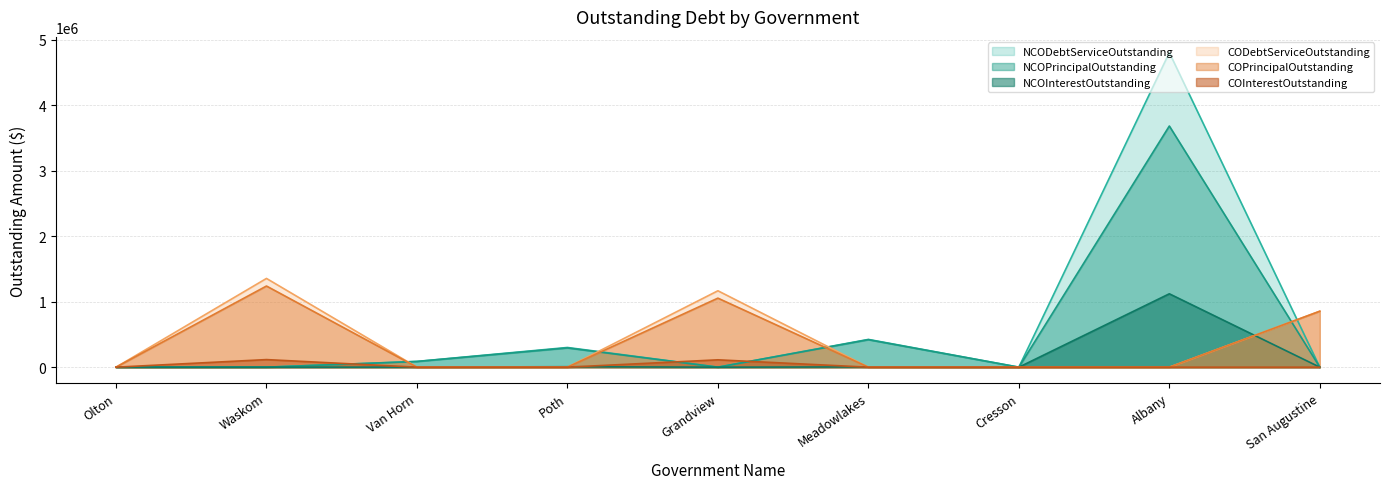

How many lines are shown in the chart?

6